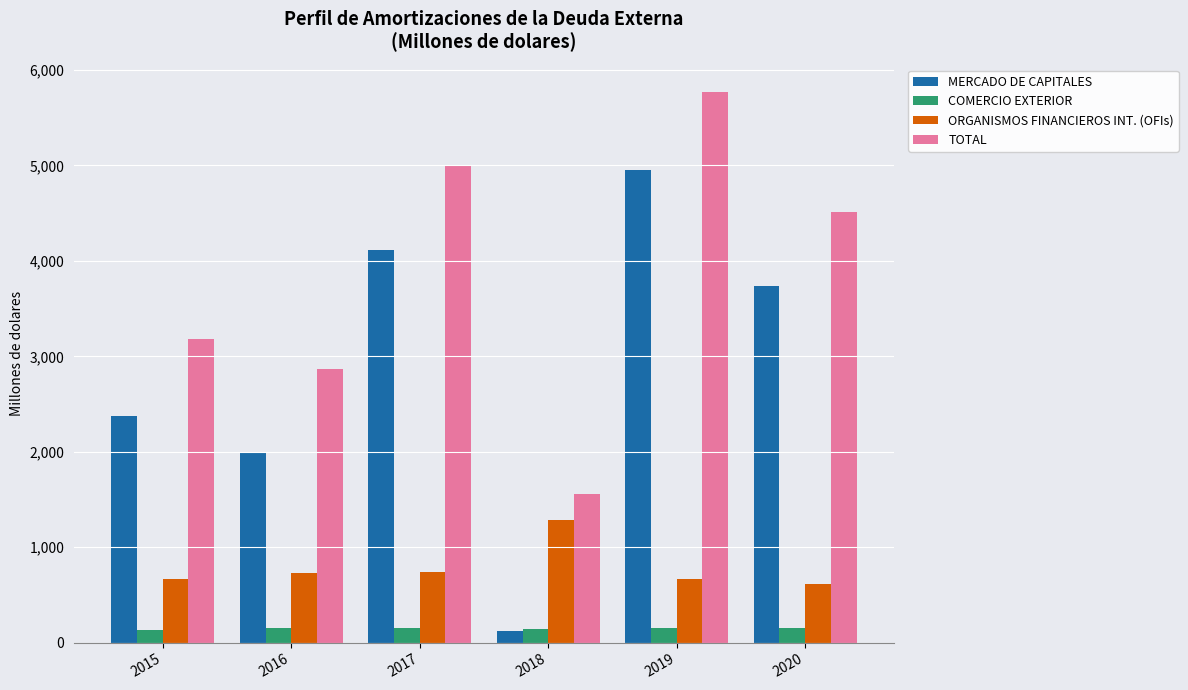

How many bars are there in total?

24